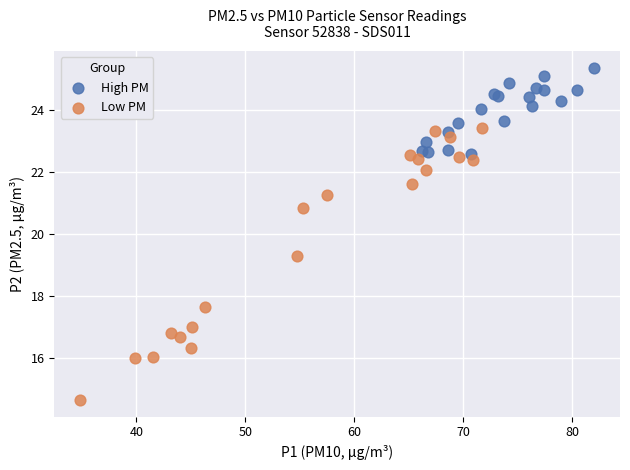

What are all the series names shown in the legend?

High PM, Low PM